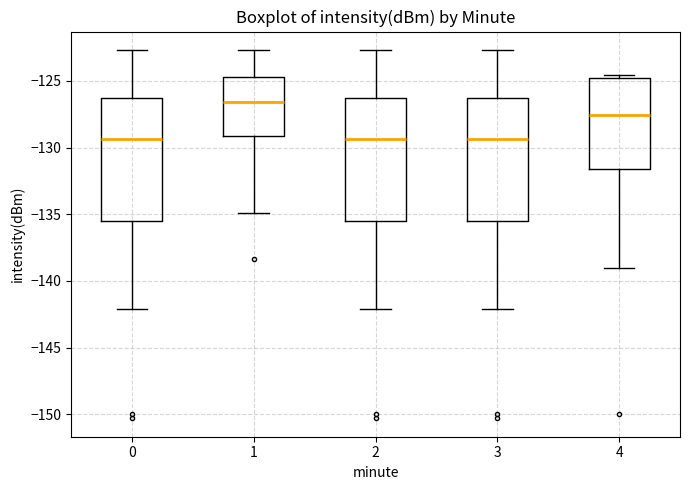

Where does the upper whisker of the box at x = 2 end on the y-axis? The values are not printed on the chart, so give them approximately, as read against the axis.

-122.5